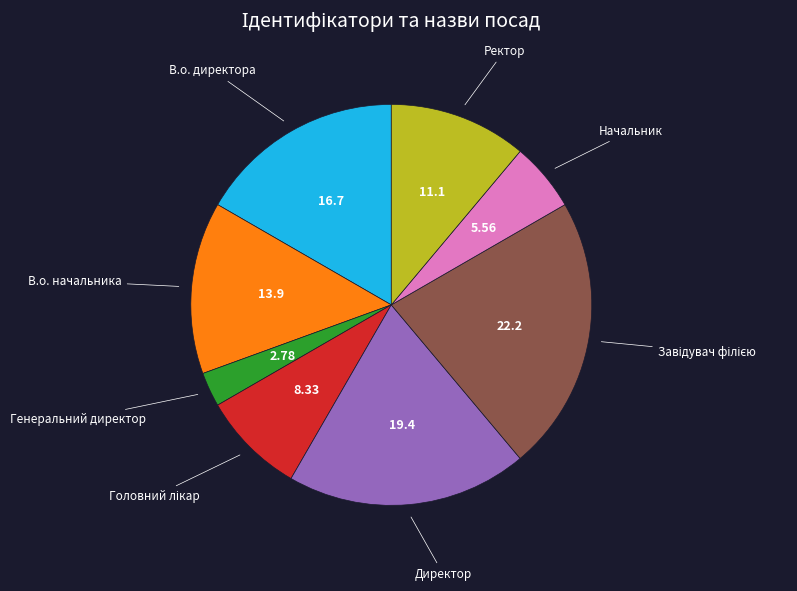

Does any single category account for the majority?

No